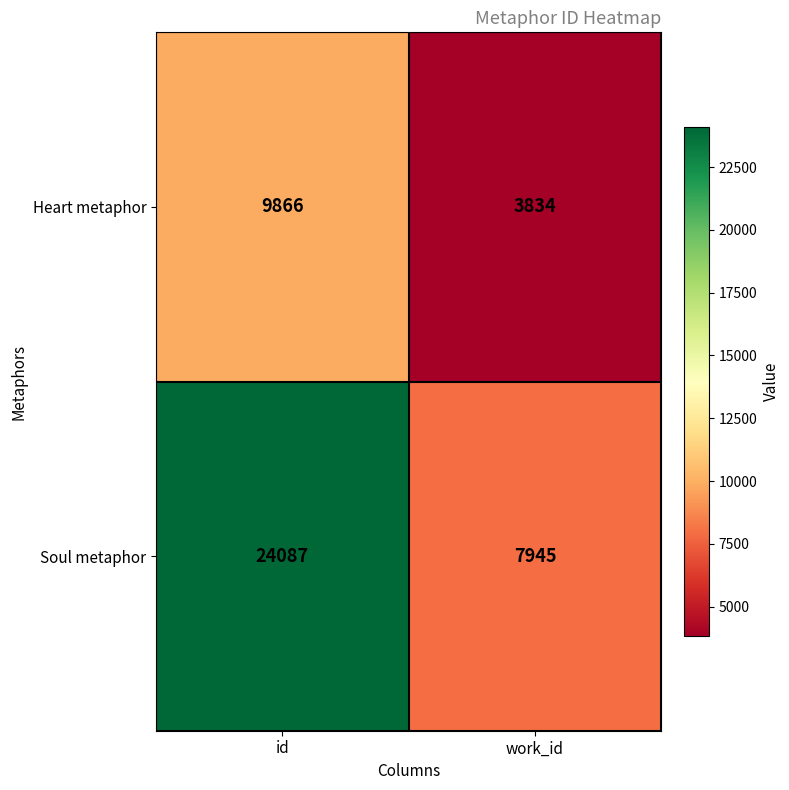

Reading left to right, list all the values displayed in this chart.

Heart metaphor: id=9866	work_id=3834
Soul metaphor: id=24087	work_id=7945